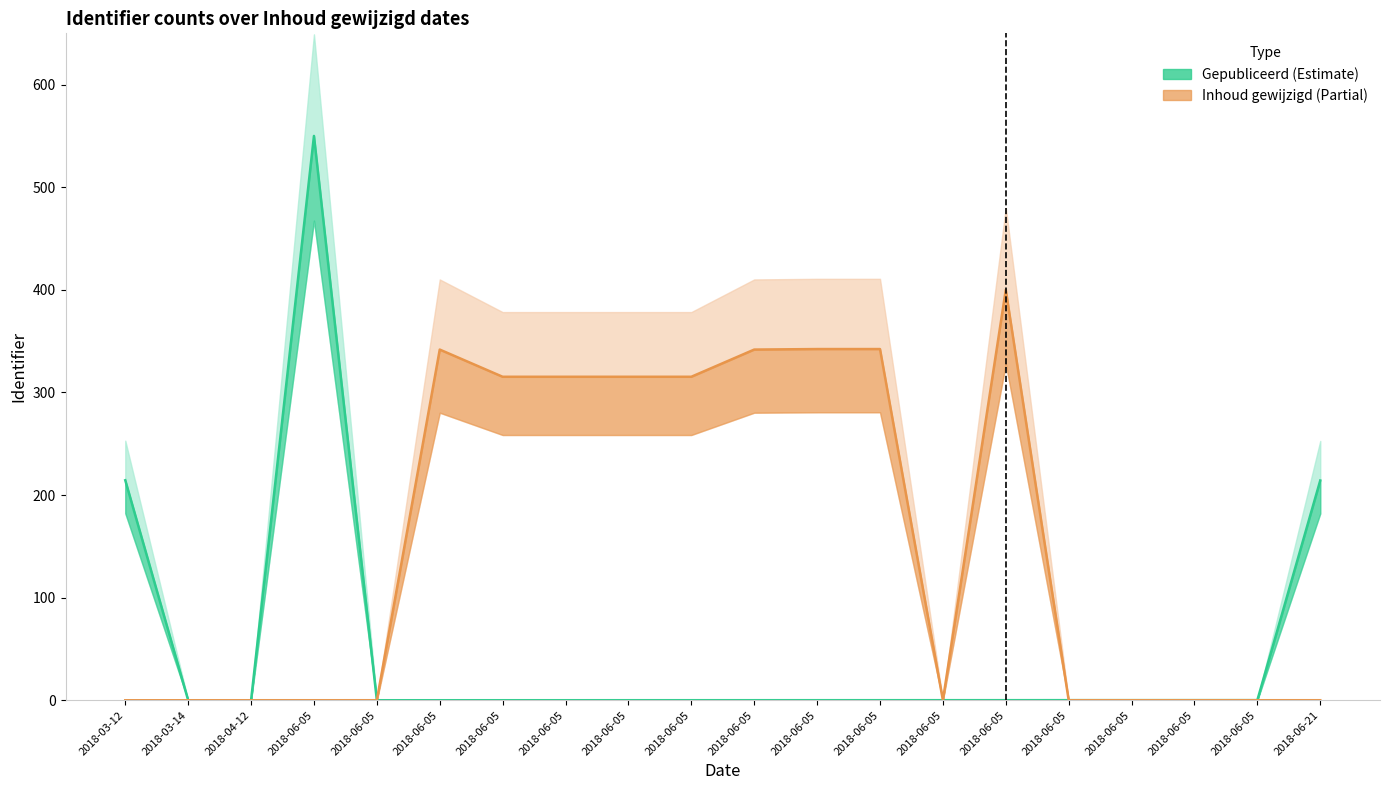

True or false: Inhoud gewijzigd (Partial) and Gepubliceerd (Estimate) intersect in this chart.

True